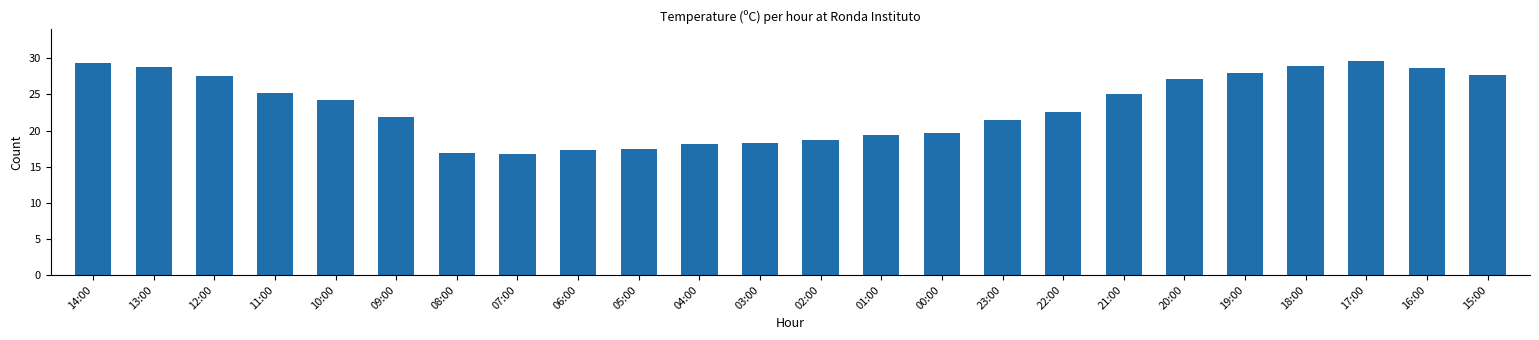

True or false: the data shows 22.5 at 22:00.

True